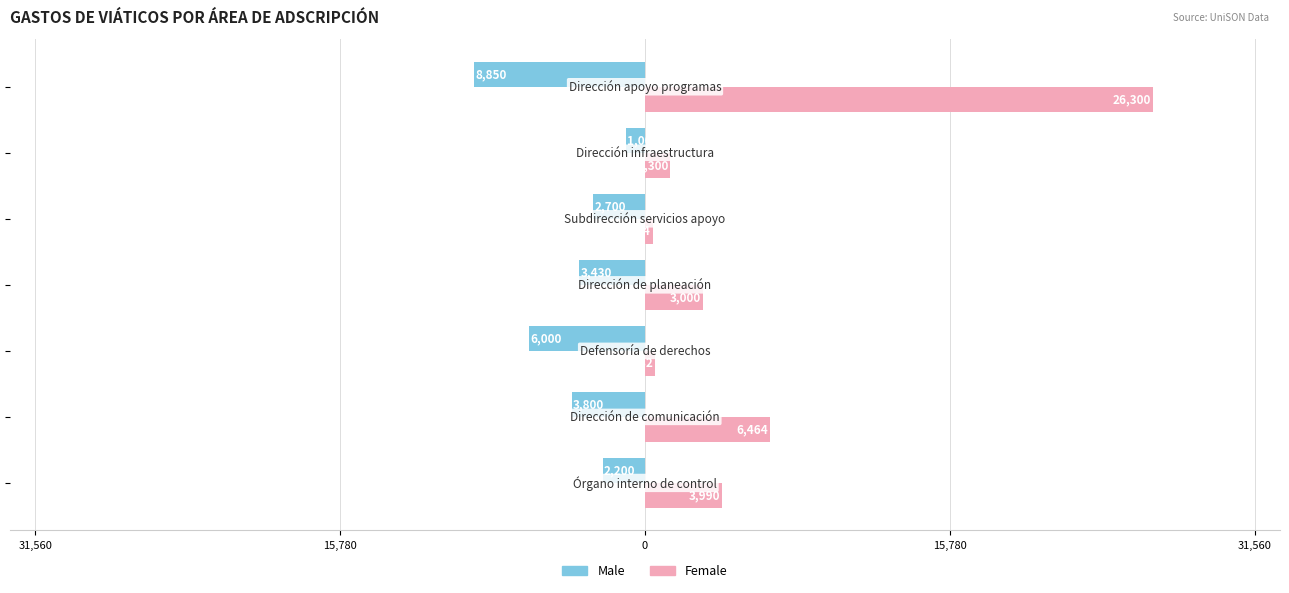

What are all the series names shown in the legend?

Male, Female